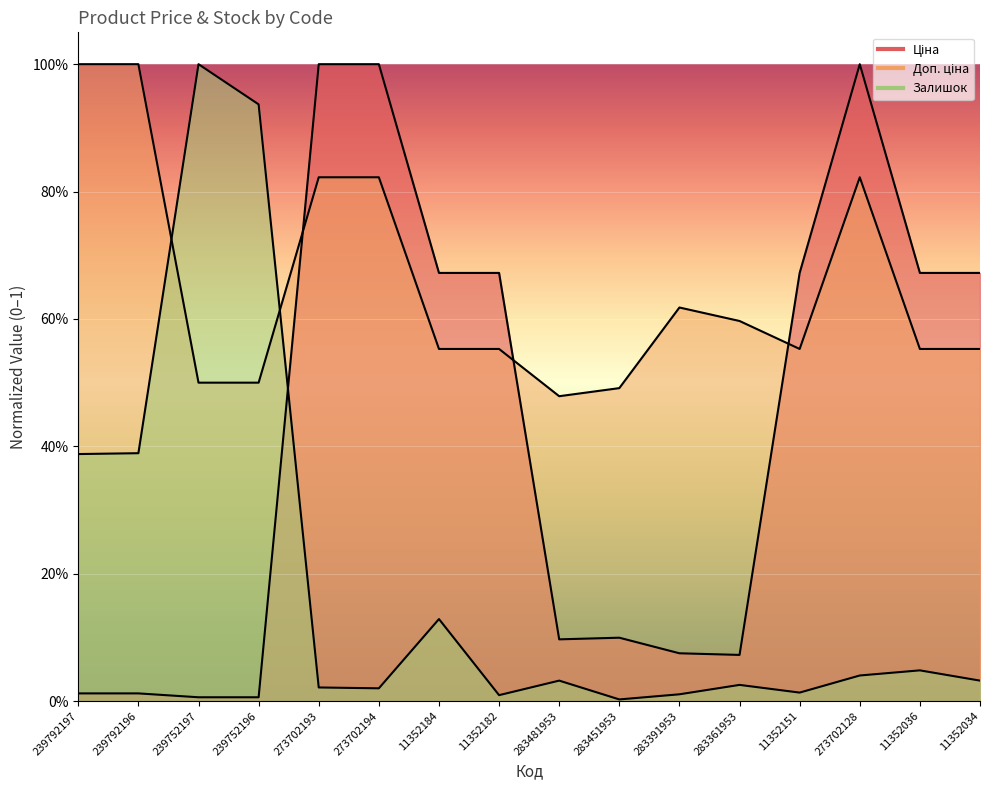

Is the value of Доп. ціна at 273702194 greater than the value of Ціна at 11352151?

Yes